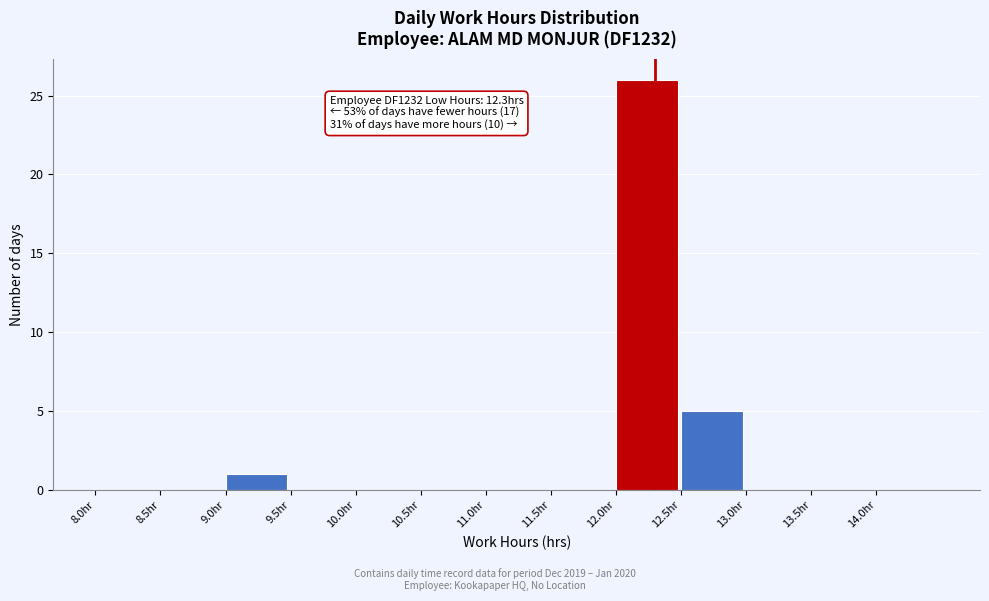

Over which range of the x-axis is the bar tallest?

12.0 to 12.5